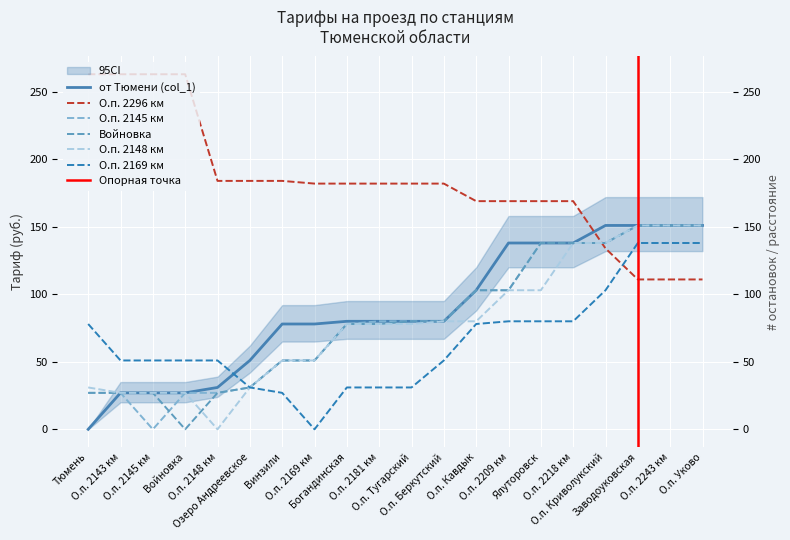

The value of О.п. 2169 км at Озеро Андреевское is 31. True or false?

True